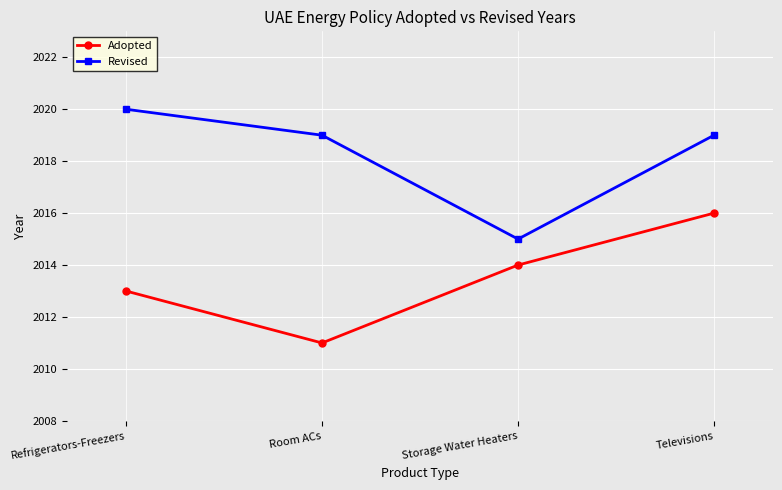

At which category does the chart reach its peak across all series?

Refrigerators-Freezers